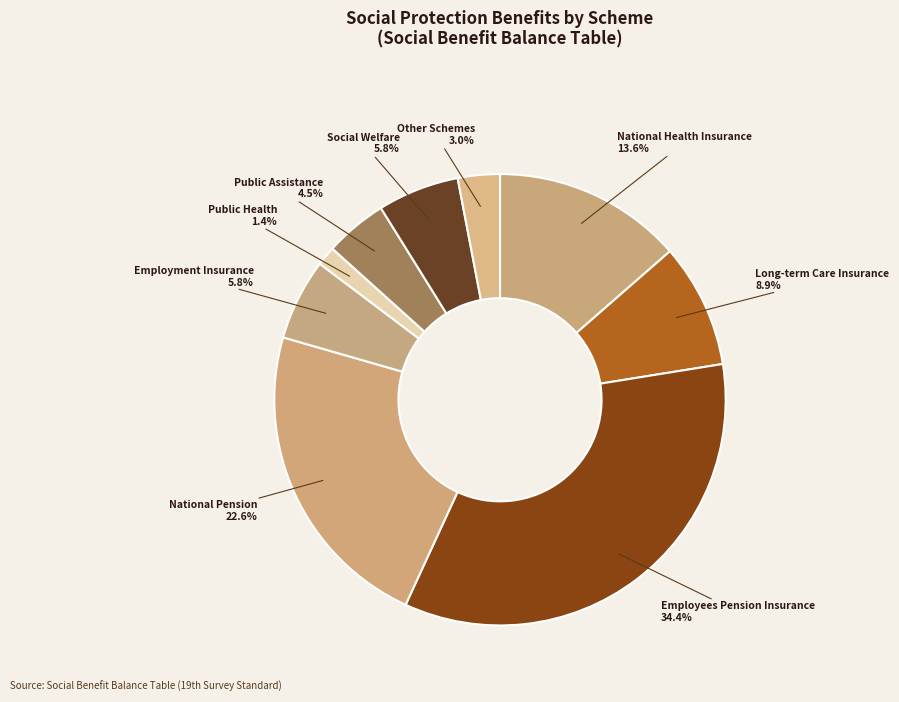

Is there any slice that represents more than half of the pie?

No